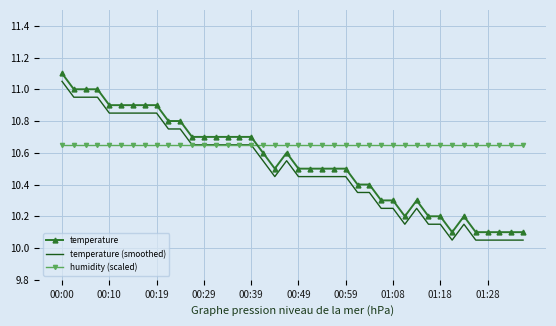

What is the maximum value shown in the chart?

11.1